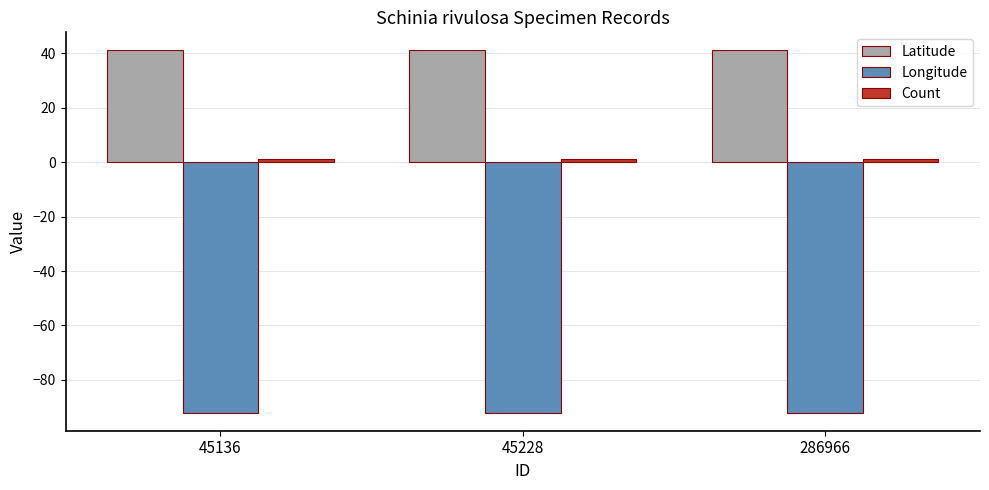

At how many categories does at least one series exceed 14?

3